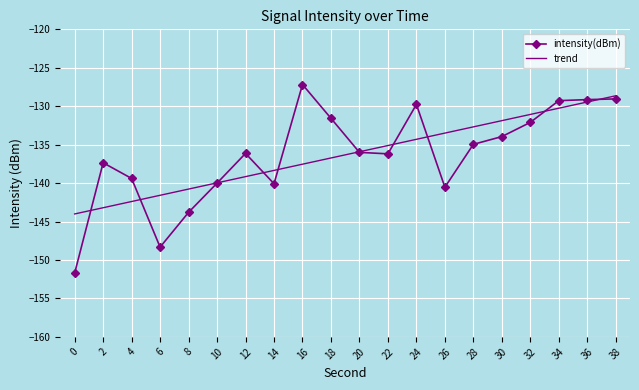

What is the total value across all series at 20?

-271.9